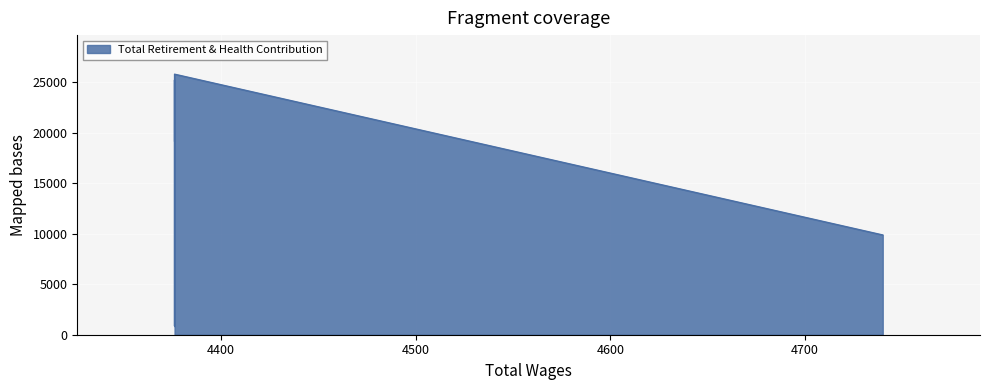

True or false: the data shows 33337 at 4376.0.

False